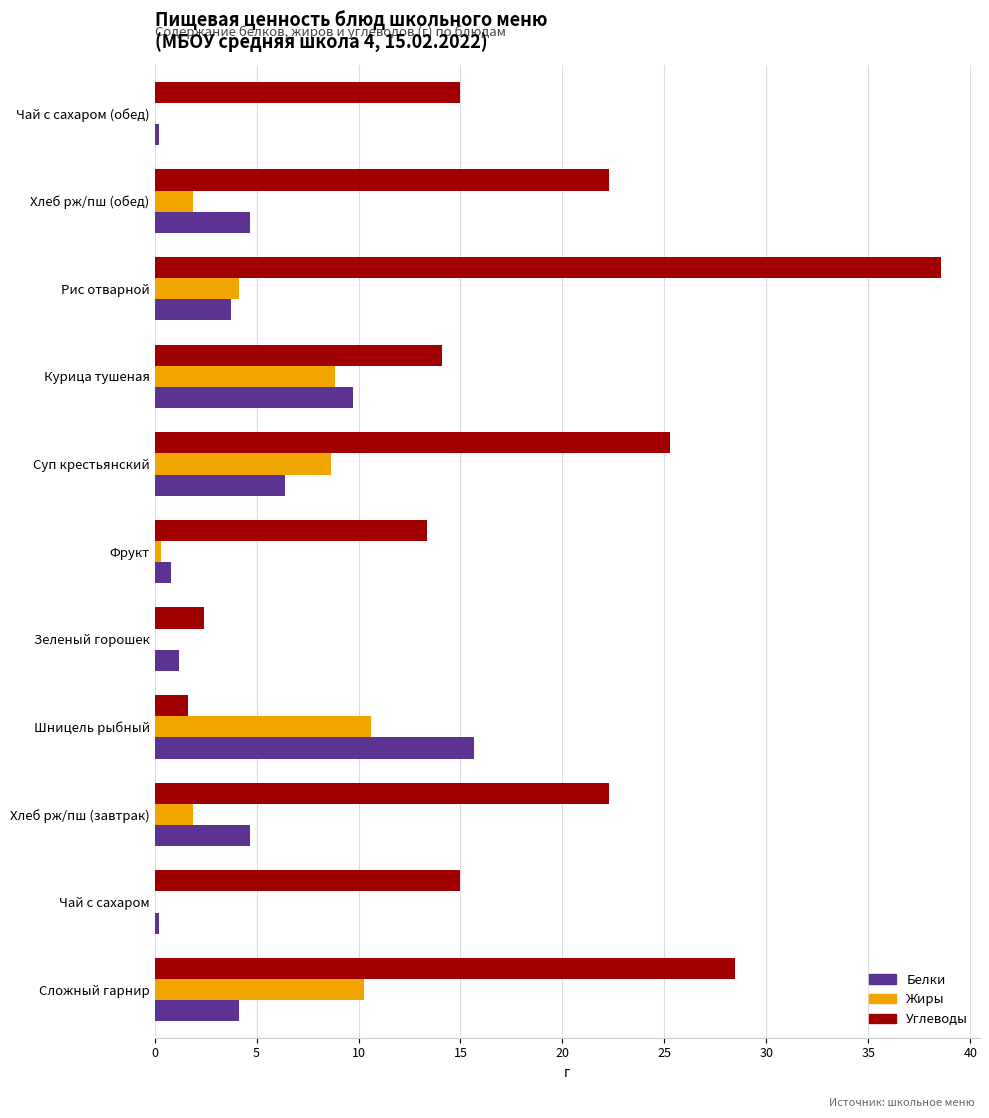

True or false: Жиры has a value of 12.9 at Курица тушеная.

False